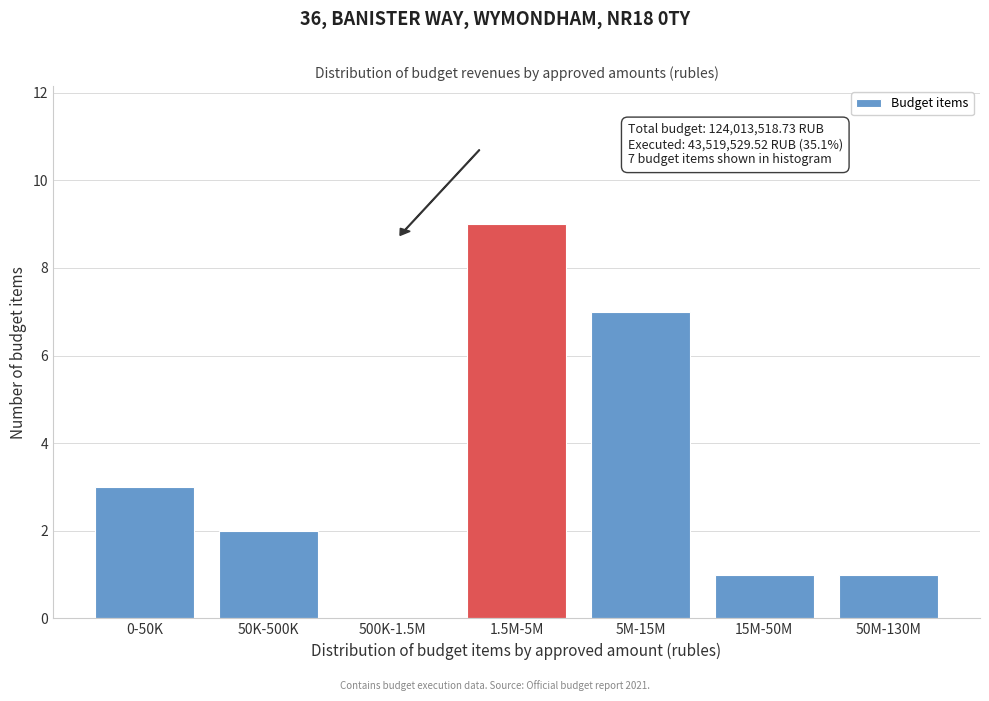

Reading left to right, list all the values displayed in this chart.

0-50K=3	50K-500K=2	500K-1.5M=0	1.5M-5M=9	5M-15M=7	15M-50M=1	50M-130M=1